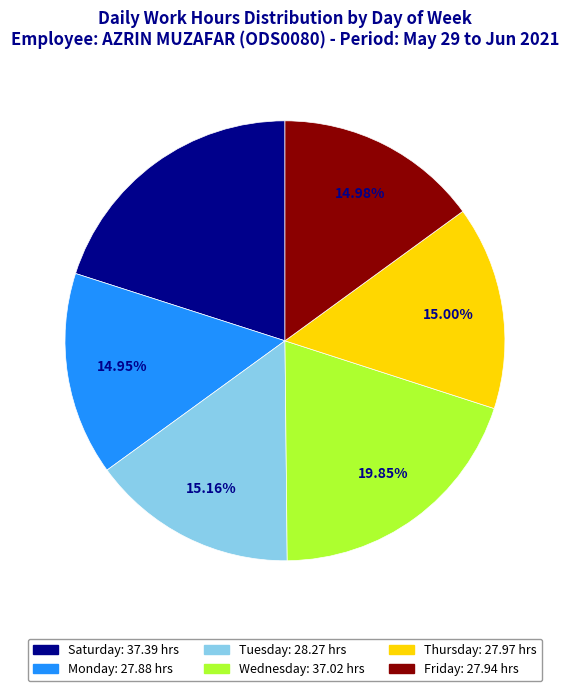

Is there any slice that represents more than half of the pie?

No